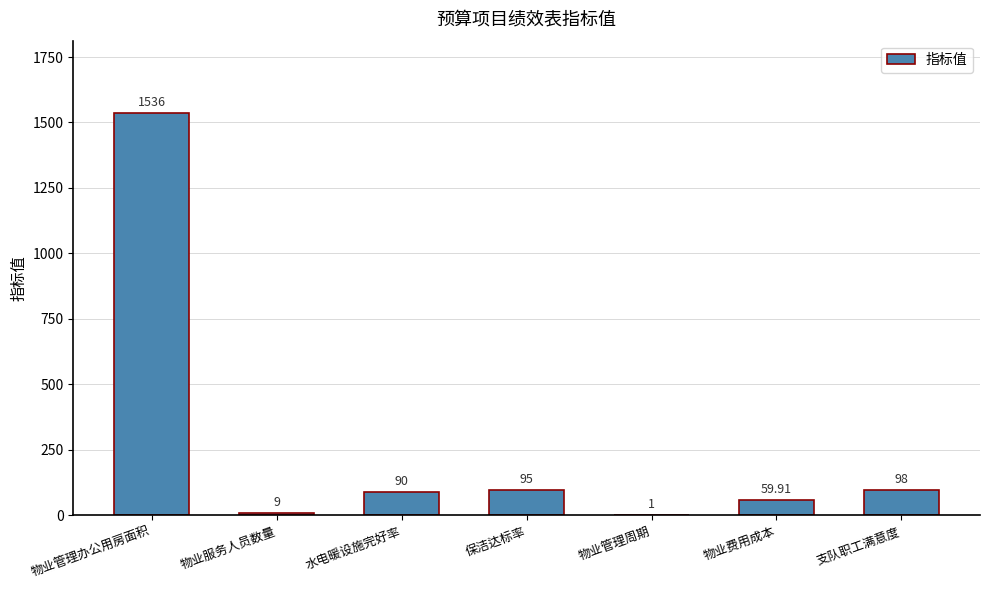

Where does the data first go above 90?

物业管理办公用房面积